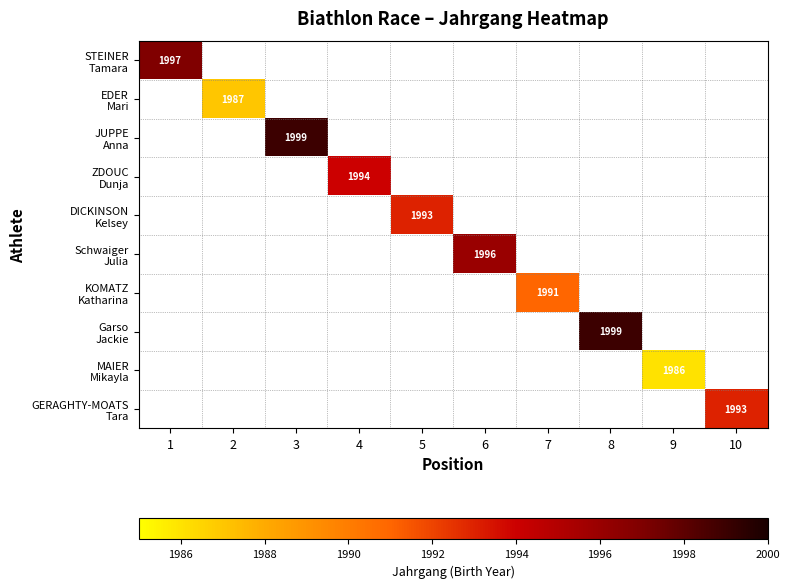

Which category has the highest value in the EDER Mari series?

1